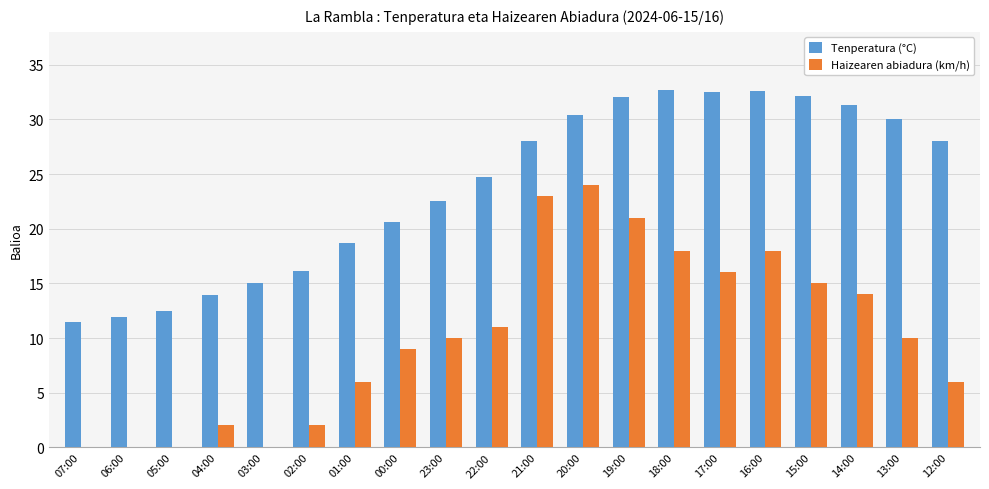

Between 07:00 and 16:00, which series saw the biggest shift?

Tenperatura (°C)